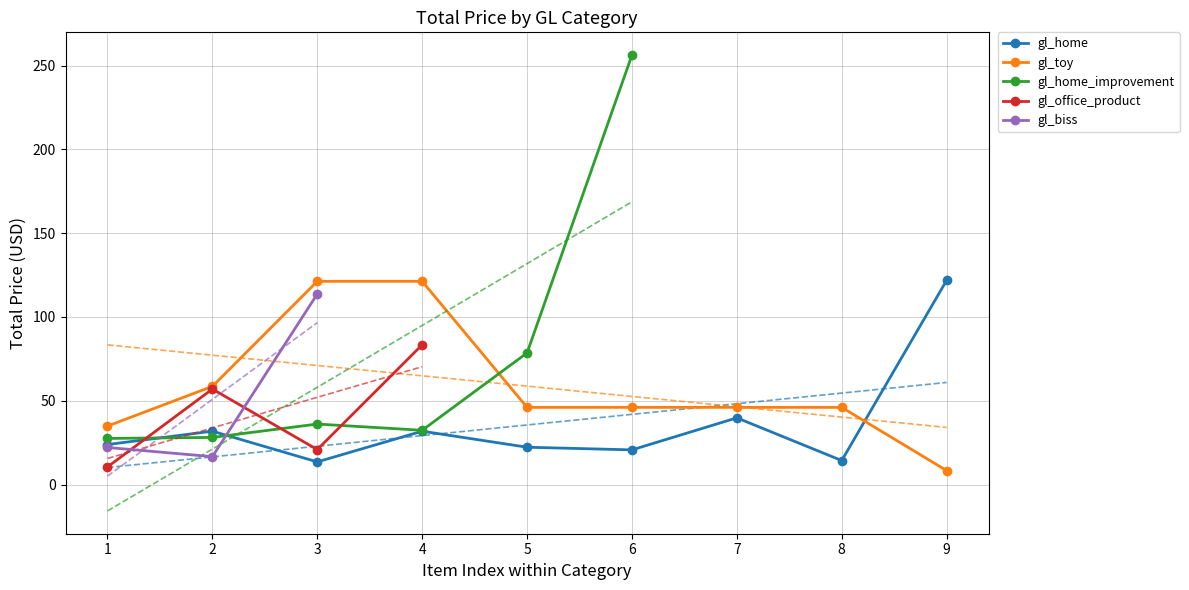

Is the value of gl_toy at 1 greater than the value of gl_home at 9?

No